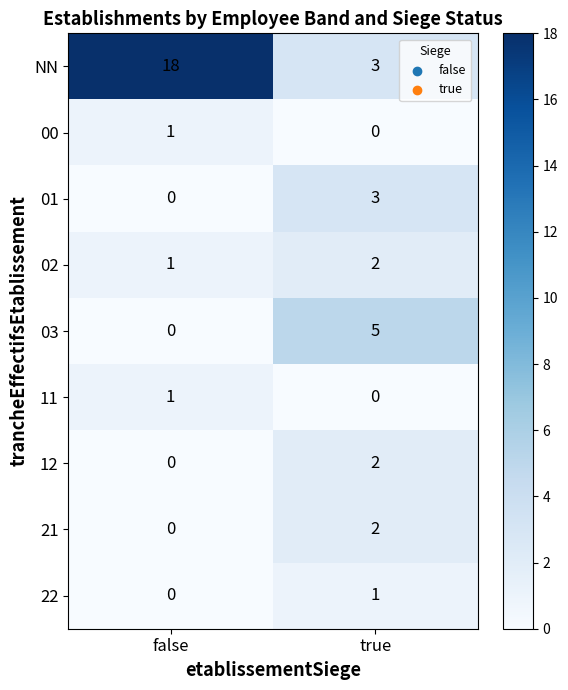

At which label does 00 reach its peak?

false